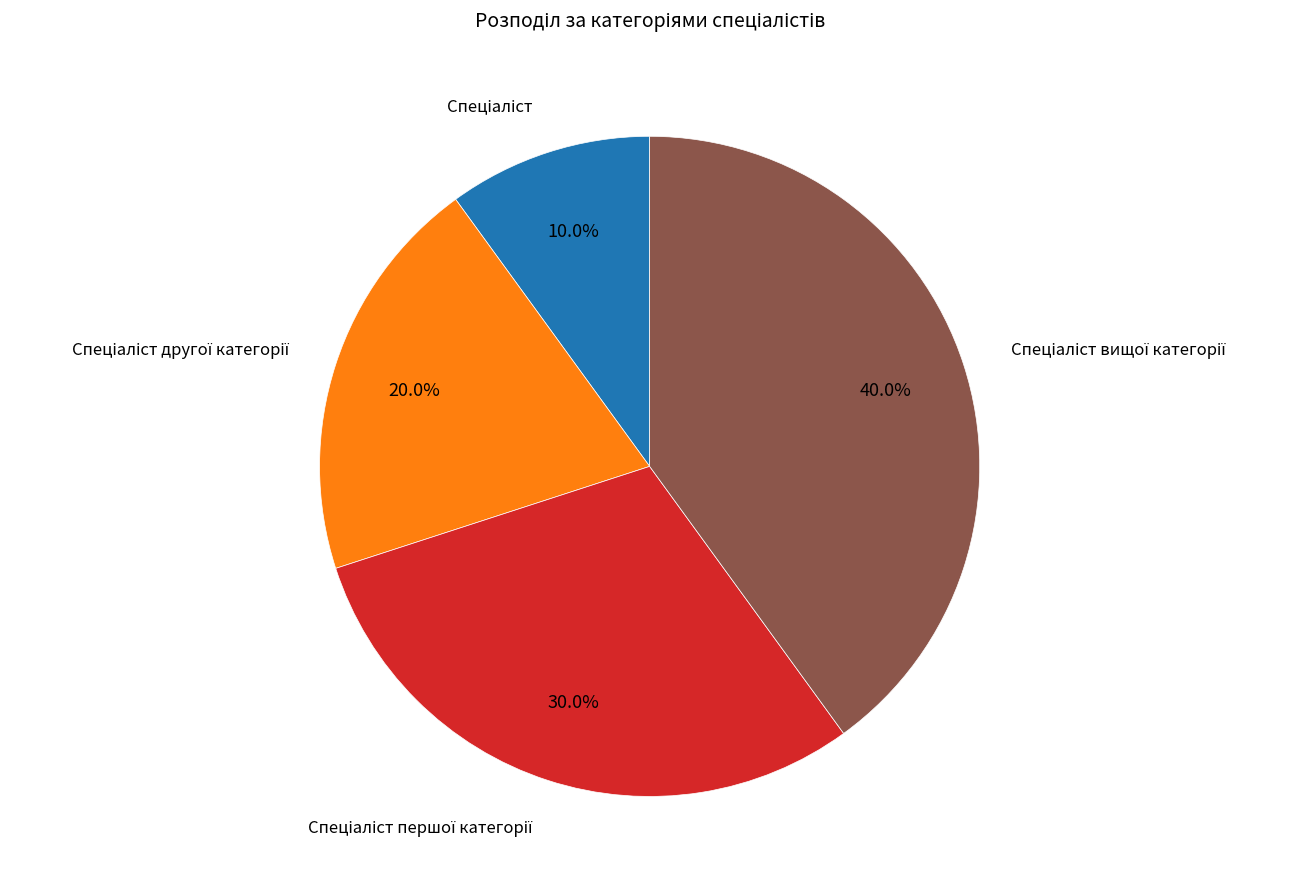

Does any single category account for the majority?

No